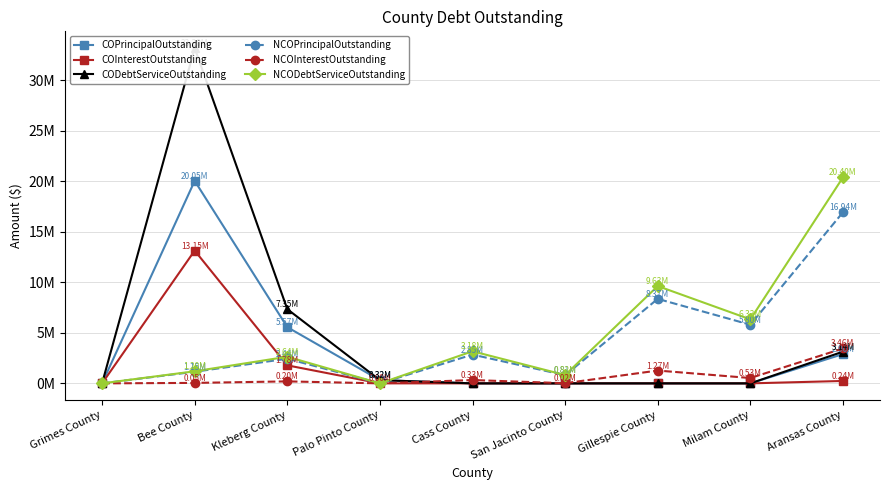

The CODebtServiceOutstanding series shows 13341730.1 at San Jacinto County. True or false?

False